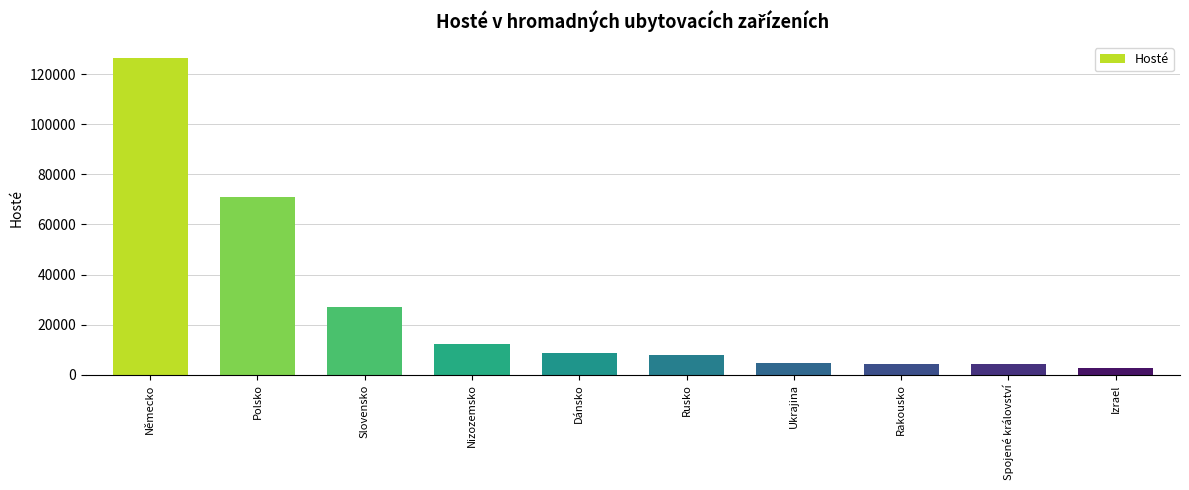

What is the value of the 5th bar from the left?

8611